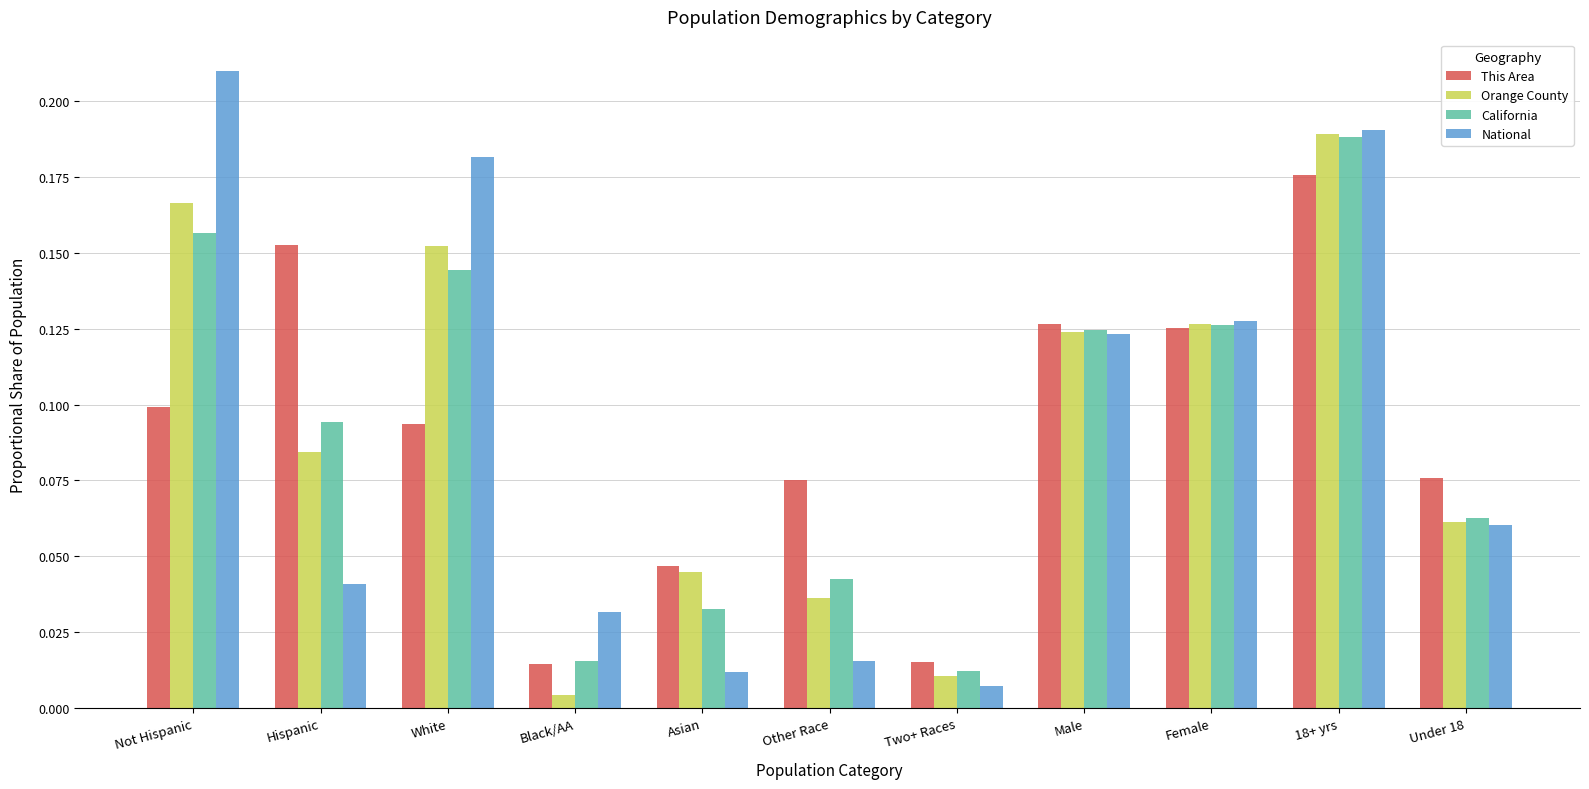

Which series has the widest spread of values?

National